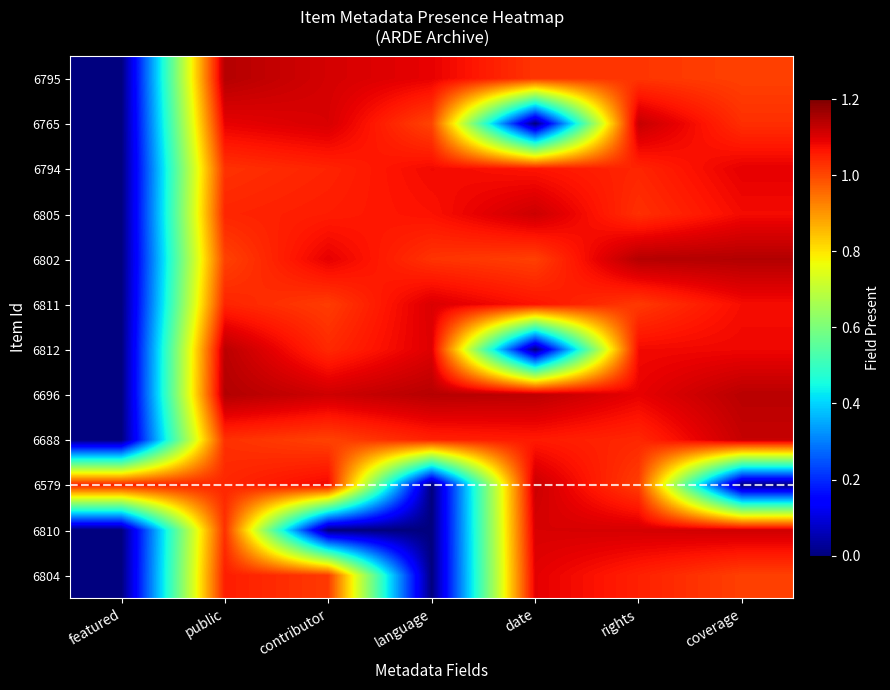

Which series changed the most between public and contributor?

6810